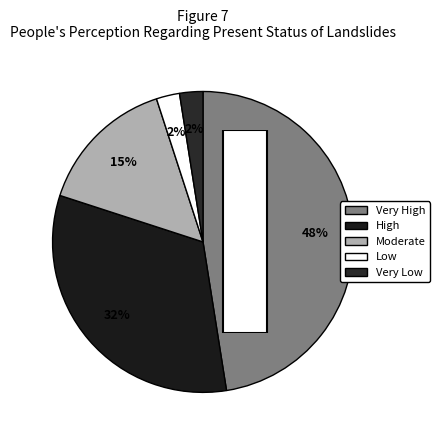

Is it true that -40 is 10% of the pie?

False